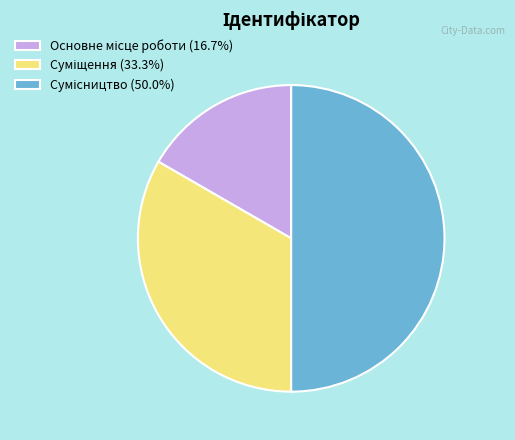

Is Сумісництво the majority of the pie?

No